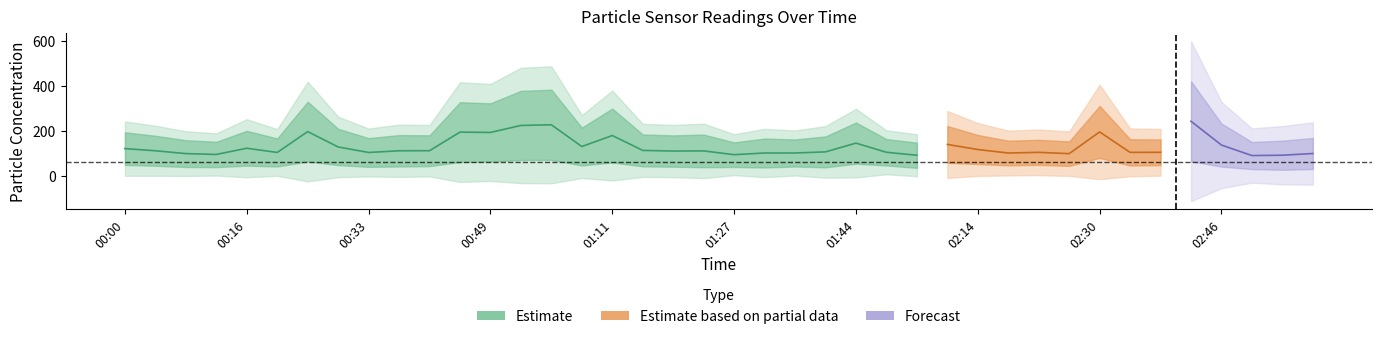

What is the difference between the SDS_P1 values at 00:45 and 00:29?

109.7